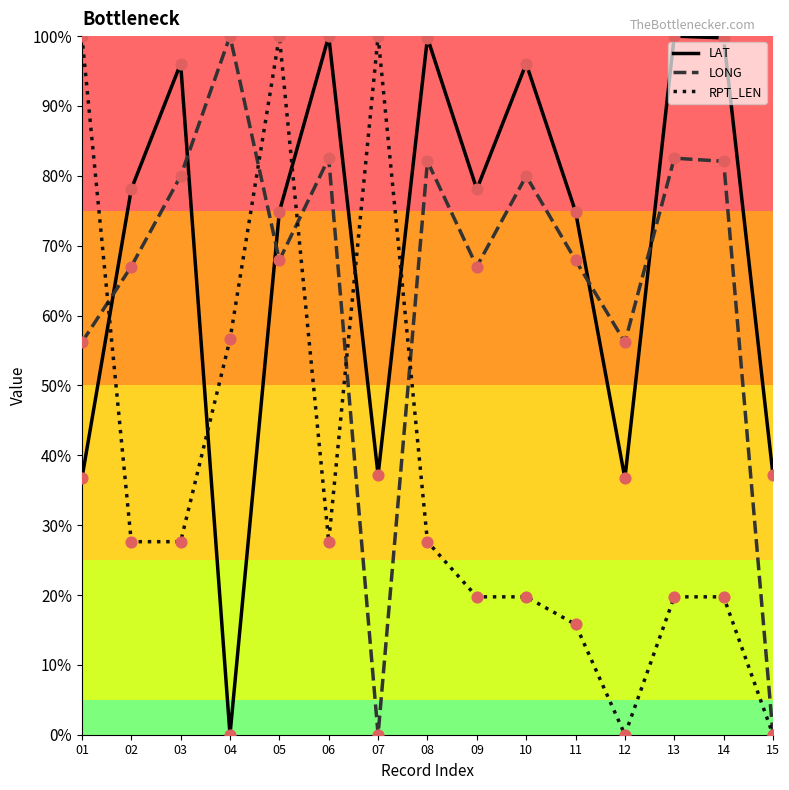

What is the total value across all series at 06?

210.2